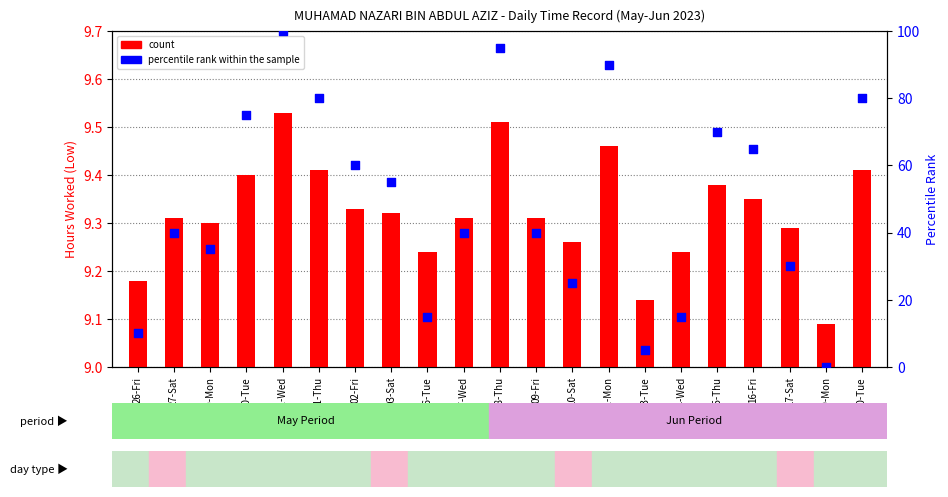

Is the value of count at 02-Fri greater than the value of percentile rank within the sample at 07-Wed?

No